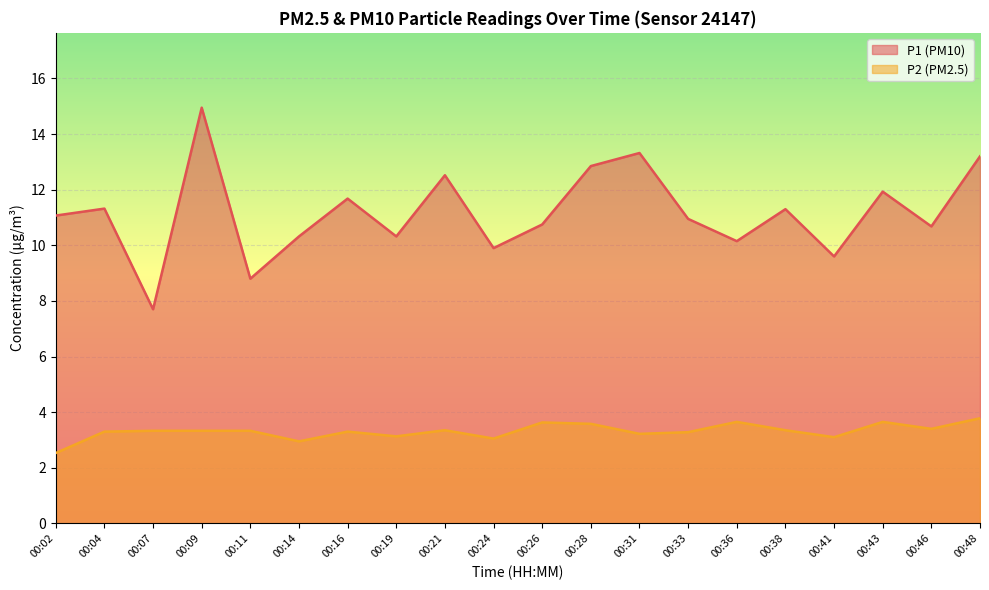

How many lines are shown in the chart?

2